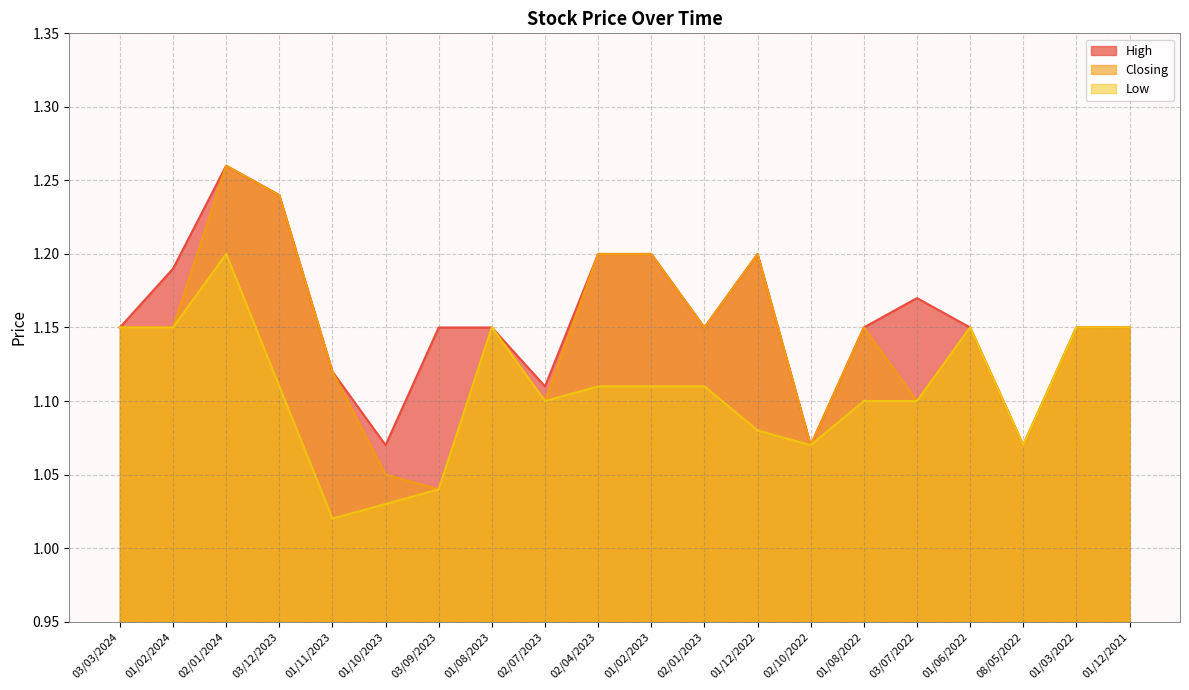

Rank the categories by High value from lowest to highest.

01/10/2023, 02/10/2022, 08/05/2022, 02/07/2023, 01/11/2023, 03/03/2024, 03/09/2023, 01/08/2023, 02/01/2023, 01/08/2022, 01/06/2022, 01/03/2022, 01/12/2021, 03/07/2022, 01/02/2024, 02/04/2023, 01/02/2023, 01/12/2022, 03/12/2023, 02/01/2024